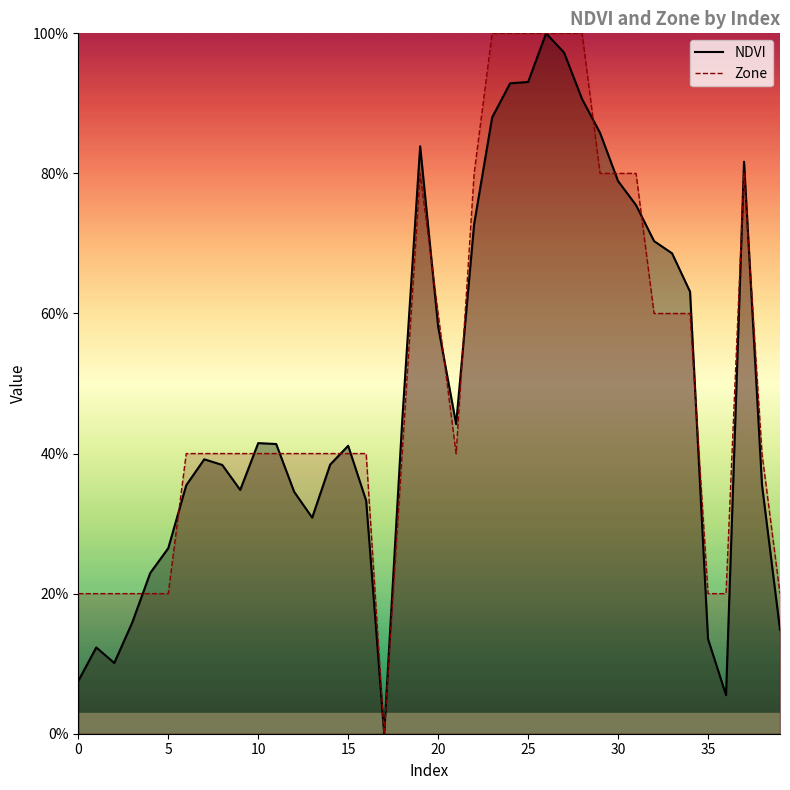

Between 27 and 37, which series saw the biggest shift?

Zone